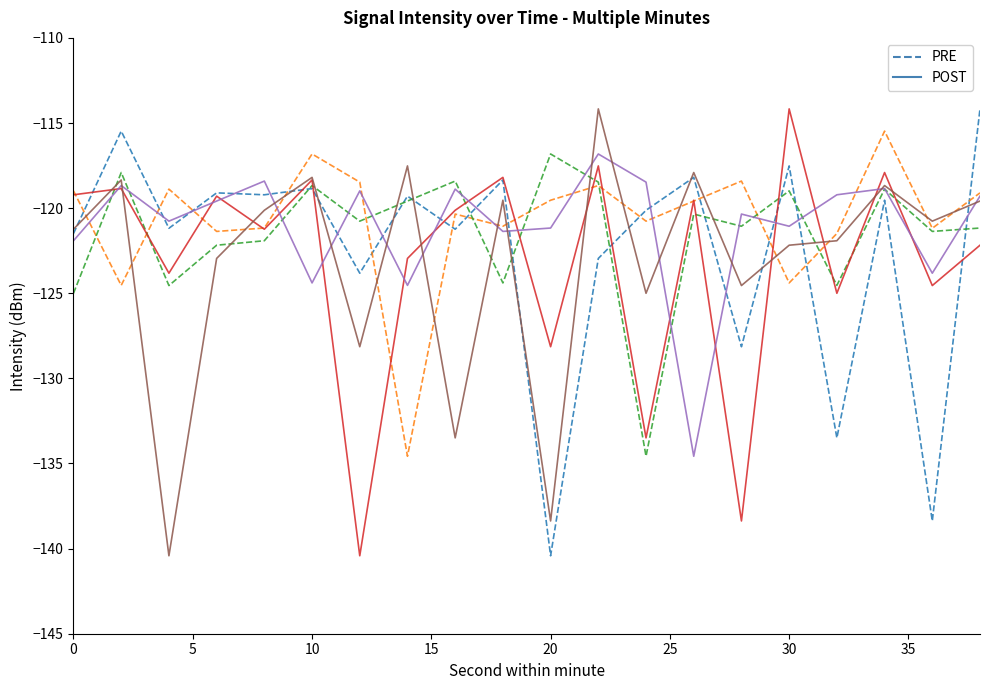

Count the number of data series in this chart.

6